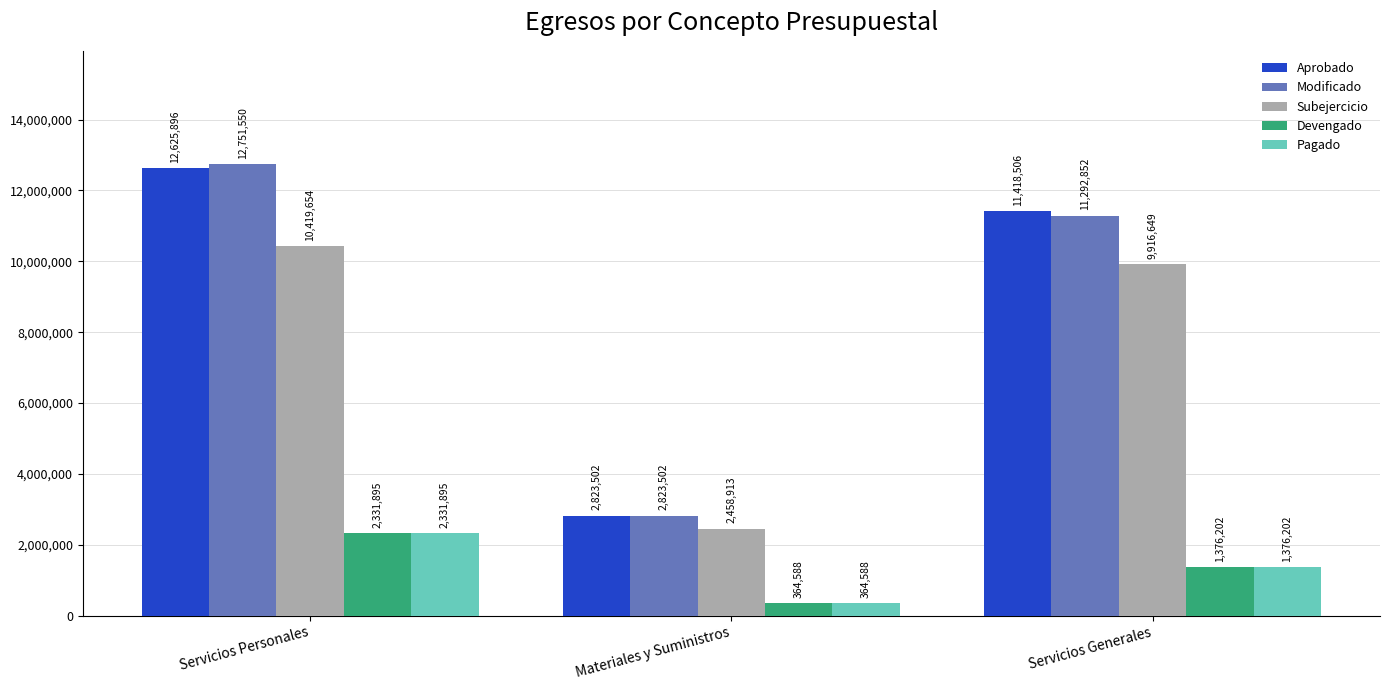

What is the greatest value displayed?

12751550.0